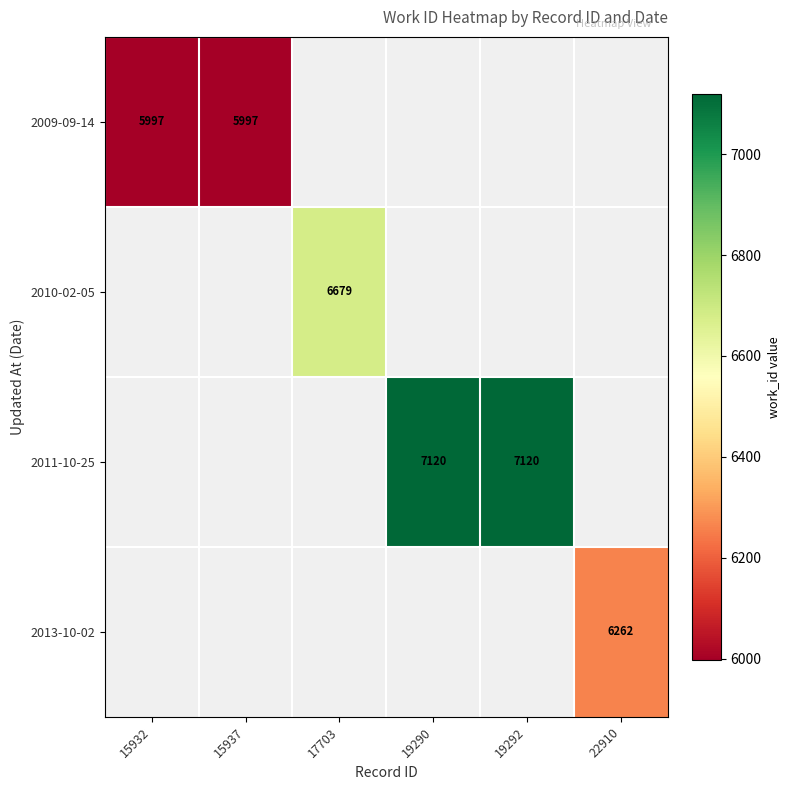

The value of 2011-10-25 at 19290 is 7120. True or false?

True